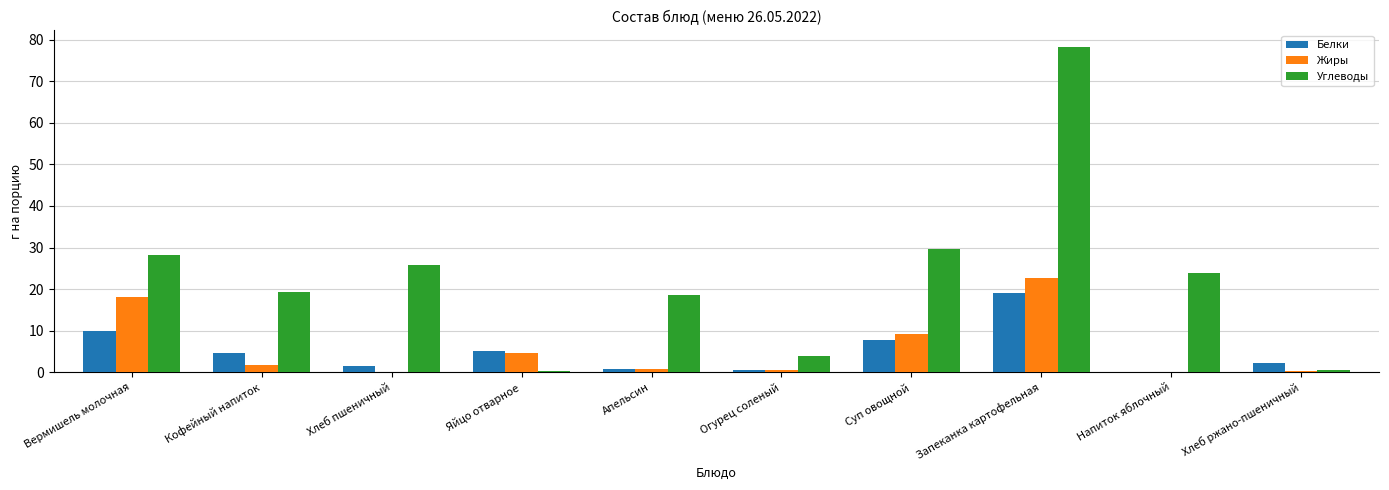

What is the sum of all Жиры values?

58.1